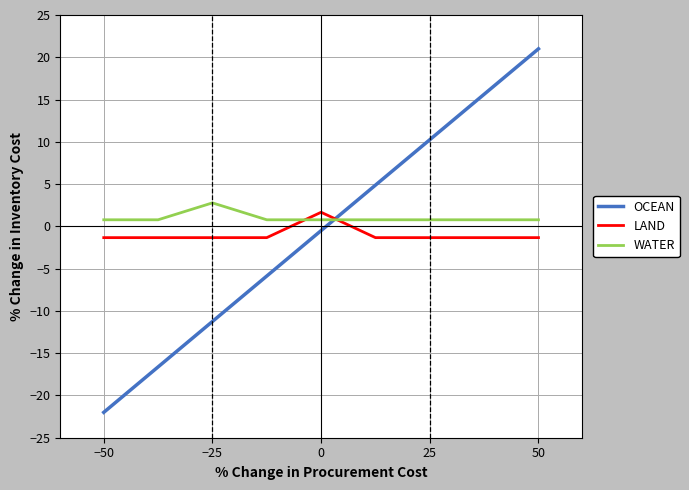

Which series has the largest range (max minus min)?

OCEAN